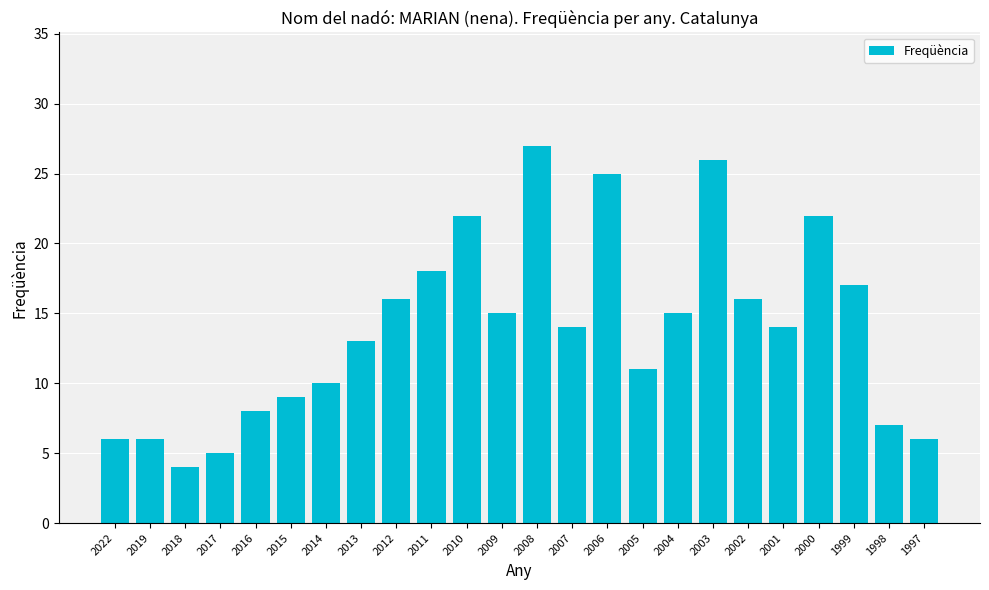

Reading right to left, extract all data points from this chart.

1997=6	1998=7	1999=17	2000=22	2001=14	2002=16	2003=26	2004=15	2005=11	2006=25	2007=14	2008=27	2009=15	2010=22	2011=18	2012=16	2013=13	2014=10	2015=9	2016=8	2017=5	2018=4	2019=6	2022=6